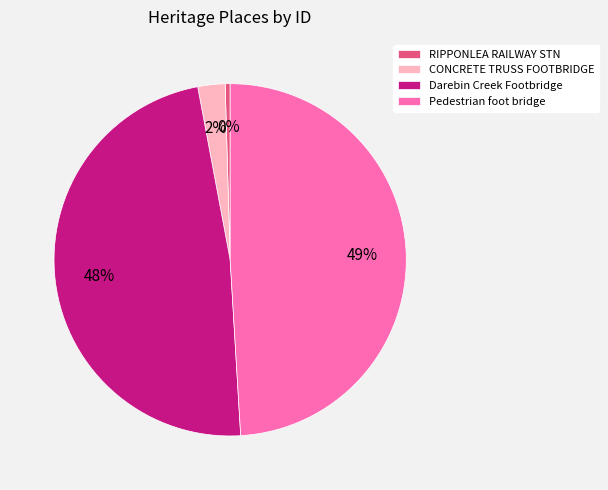

To the nearest percent, what percentage of the pie is CONCRETE TRUSS FOOTBRIDGE?

2%